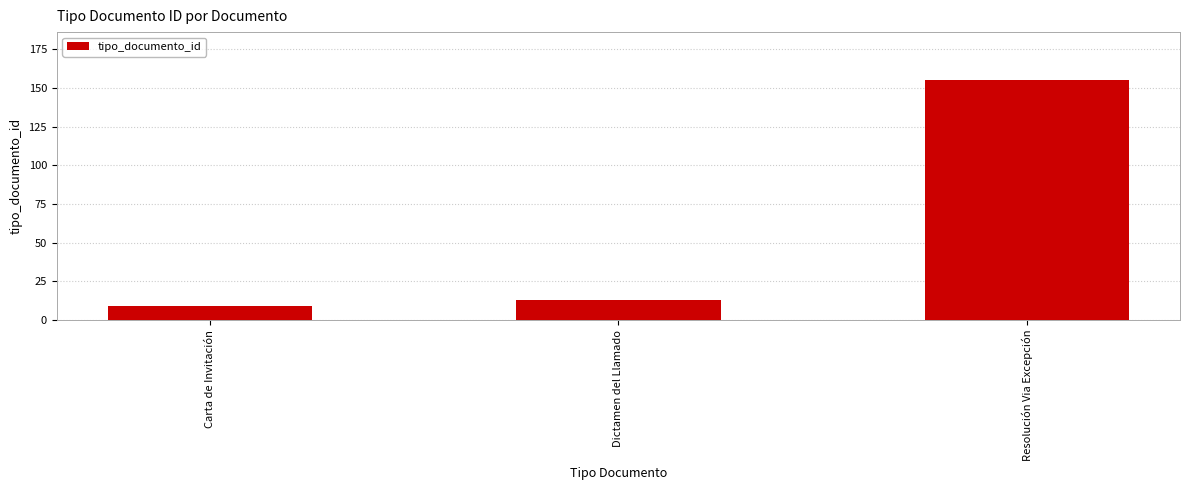

What is the ratio of the value at Carta de Invitación to the value at Dictamen del Llamado?

0.7